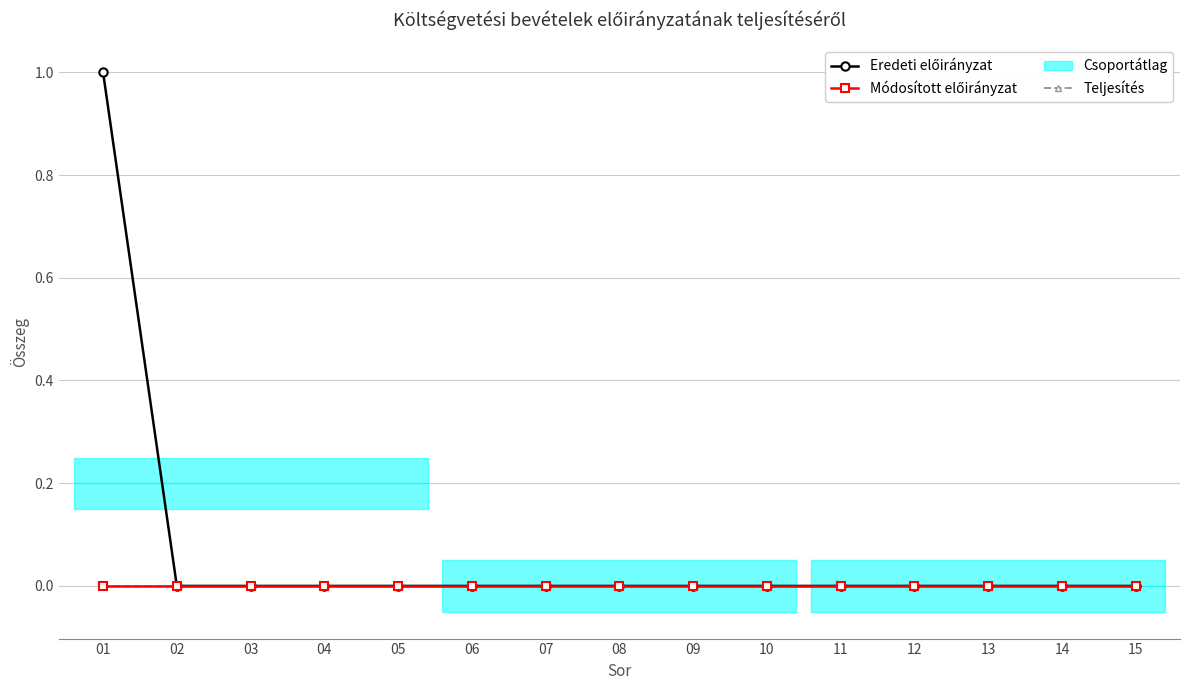

What is the difference between the Eredeti előirányzat values at 01 and 02?

1